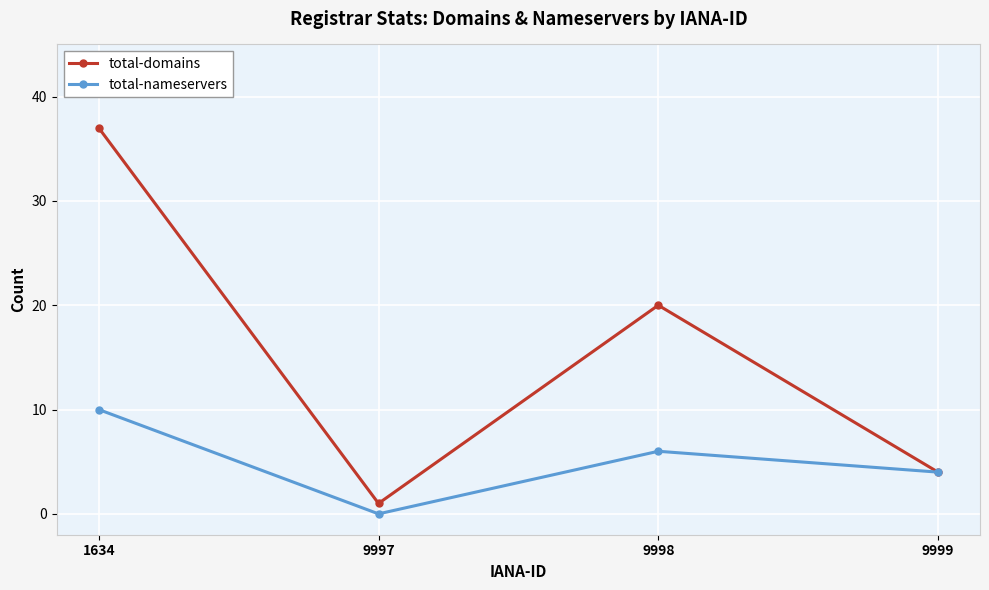

Does the chart have visible grid lines?

Yes